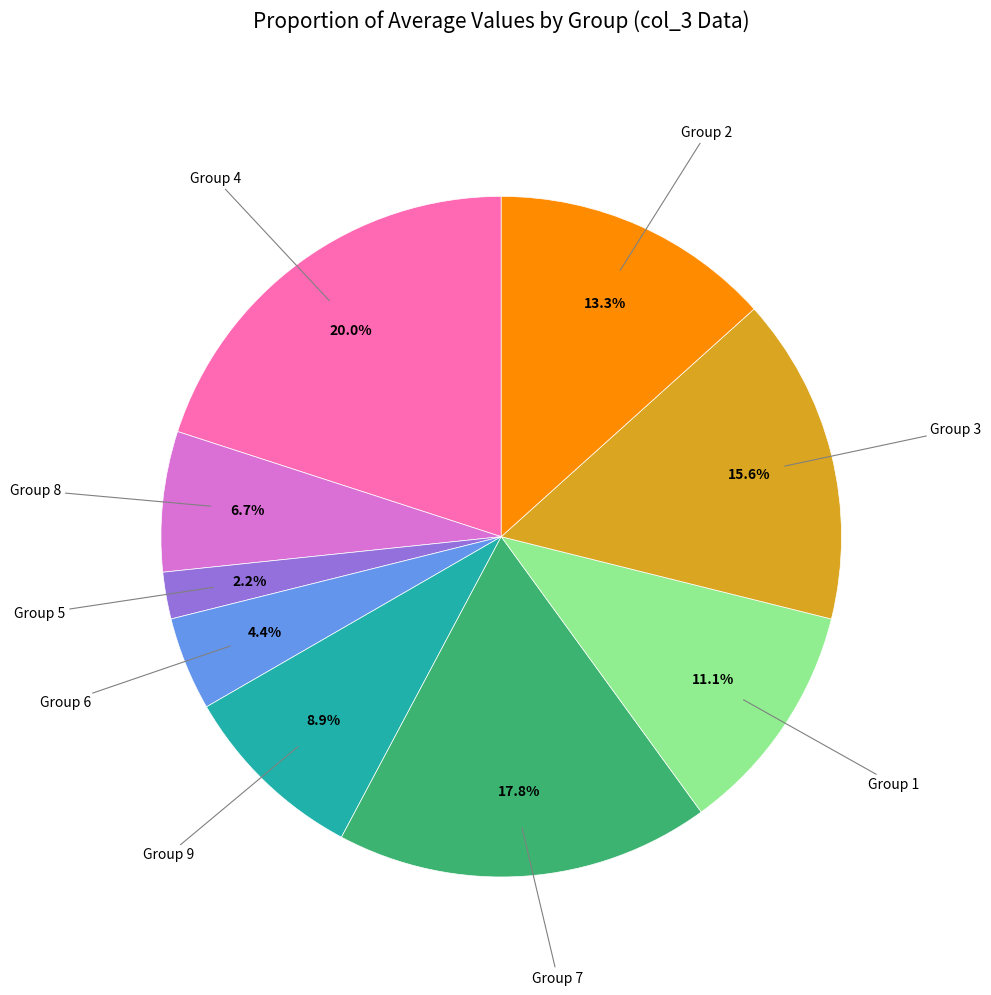

Does any single category account for the majority?

No